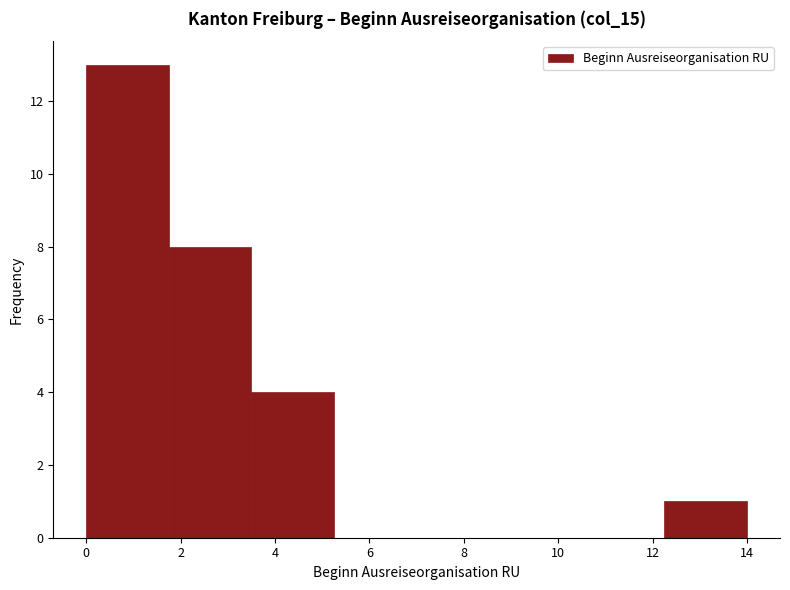

What is the height of the bar covering 12.25 to 14.00 on the x-axis? Neither the bar edges nor the heights are printed on the chart, so give them approximately, as read against the axes.

1